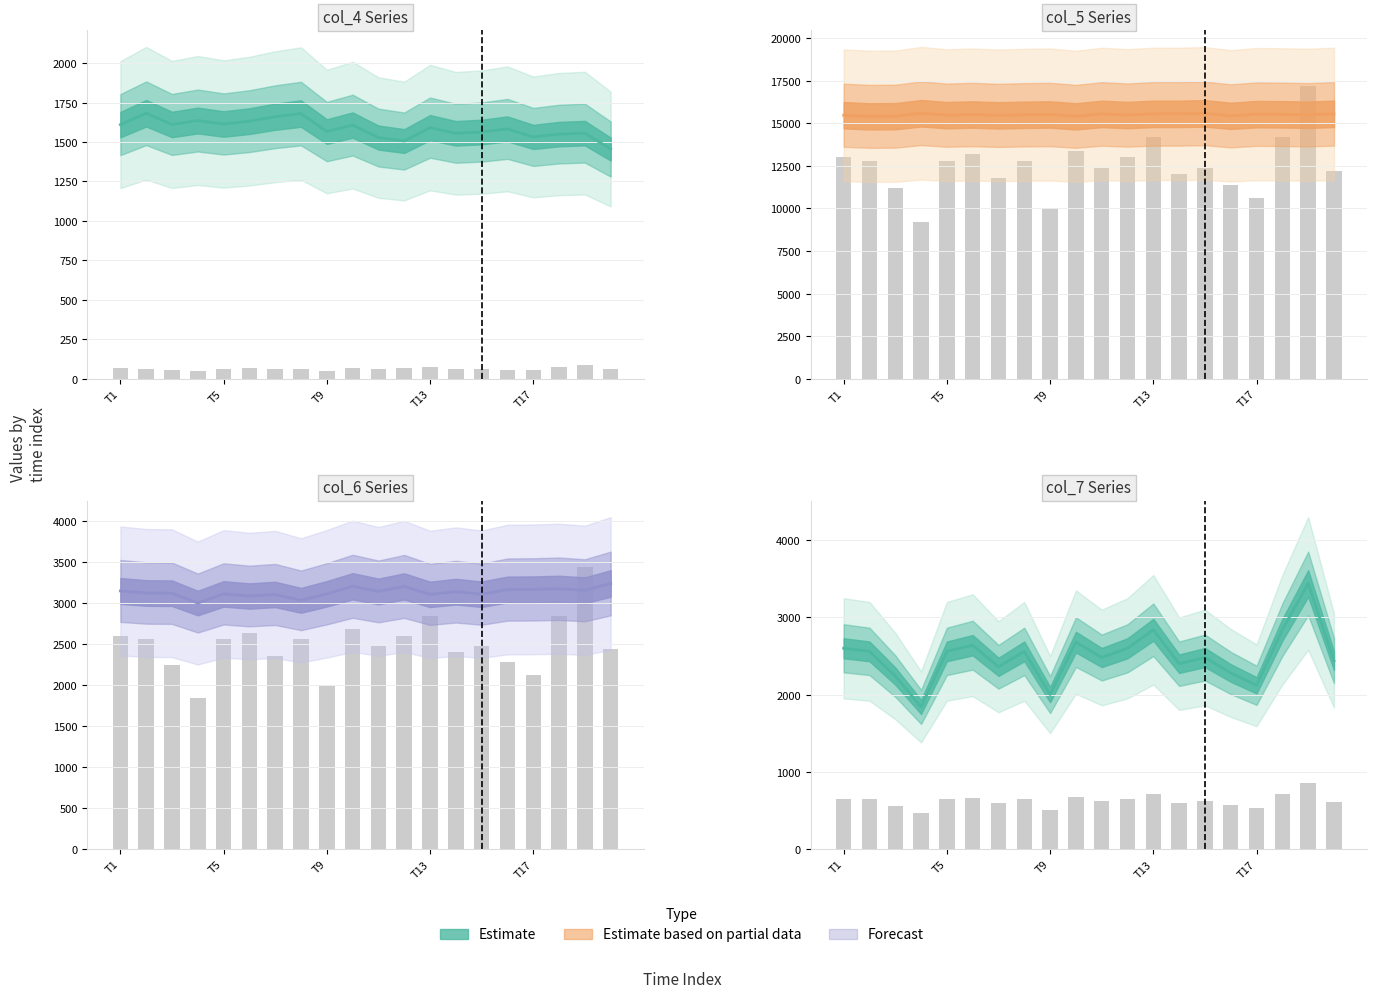

Is it true that col_4 equals 2727 at 15?

False